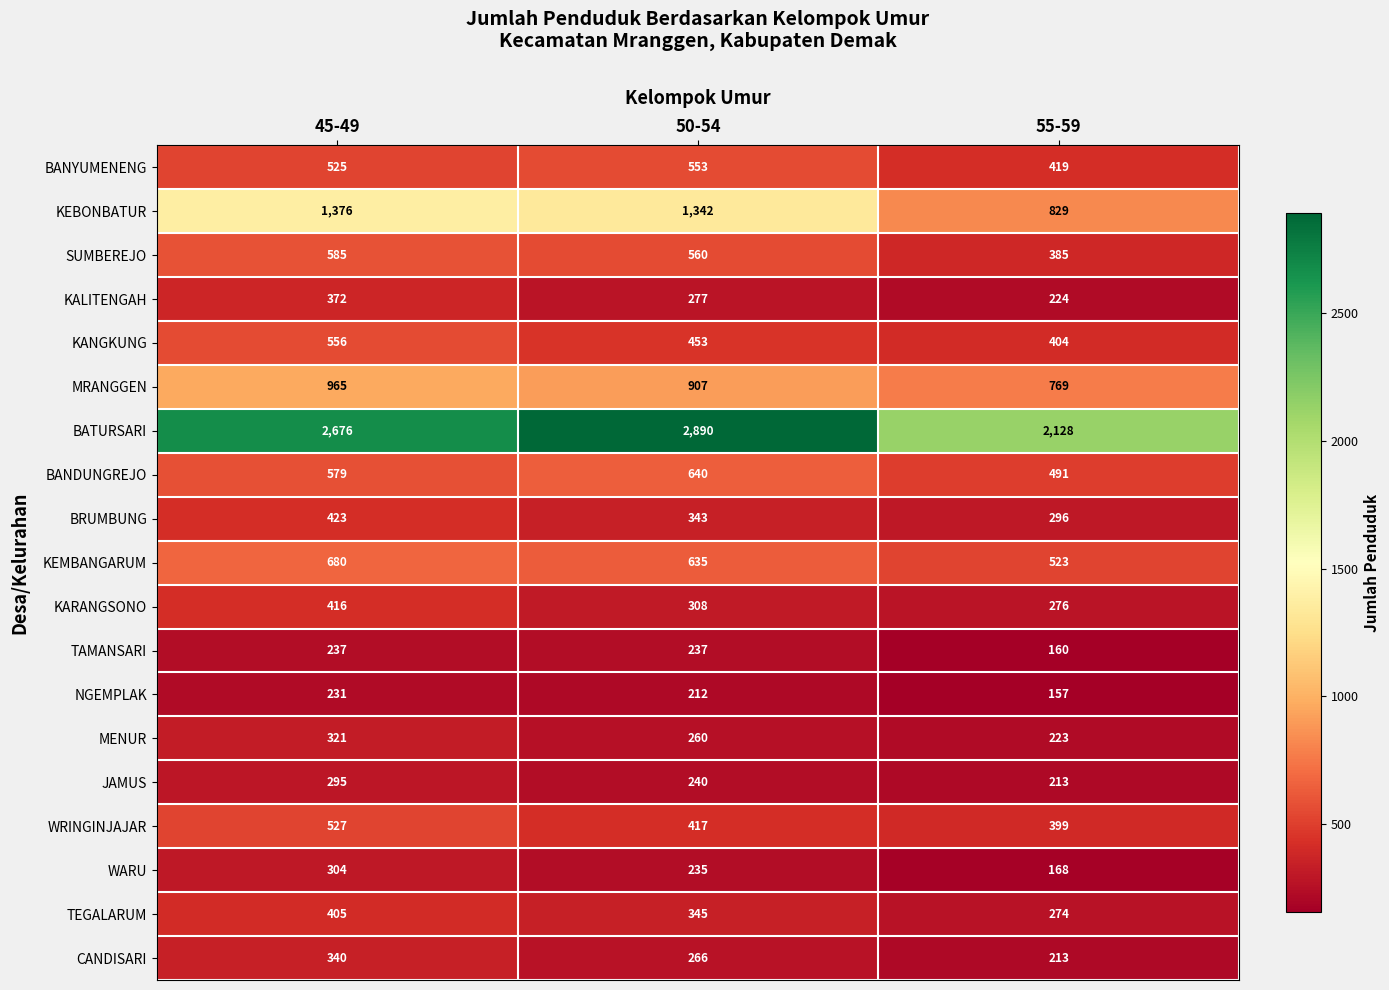

What is the sum of all BANDUNGREJO values?

1710